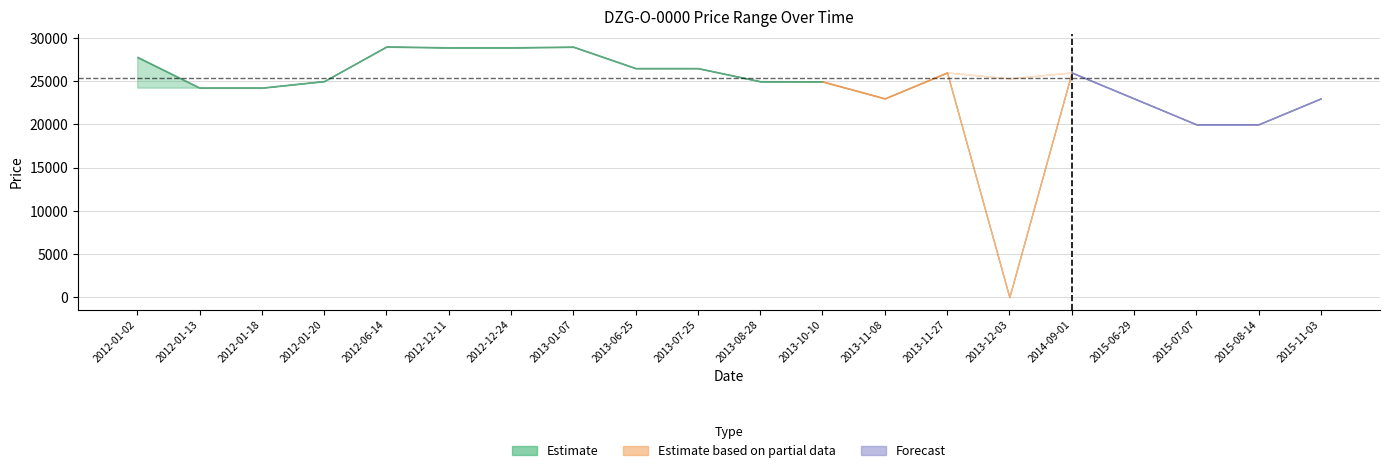

True or false: High has a value of 28980 at 2013-01-07.

True